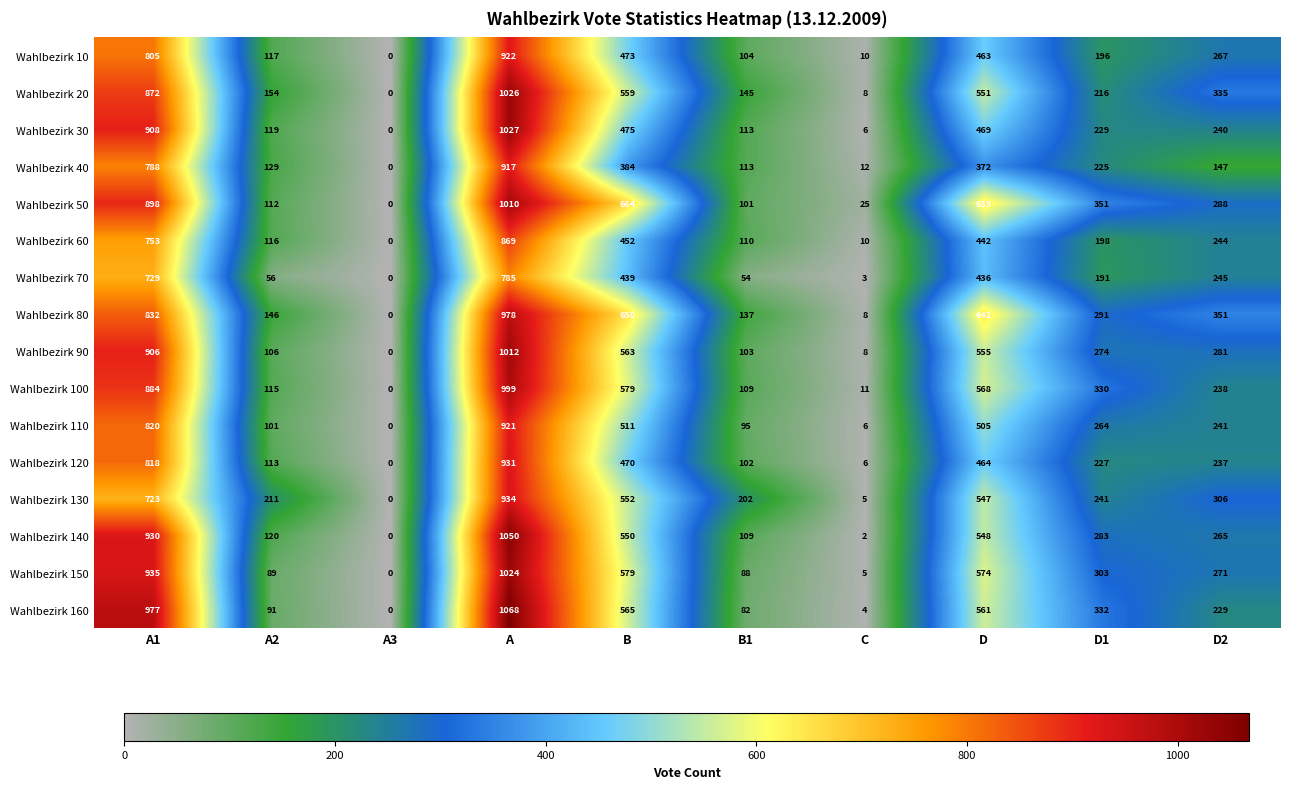

What is the sum of all Wahlbezirk 100 values?

3833